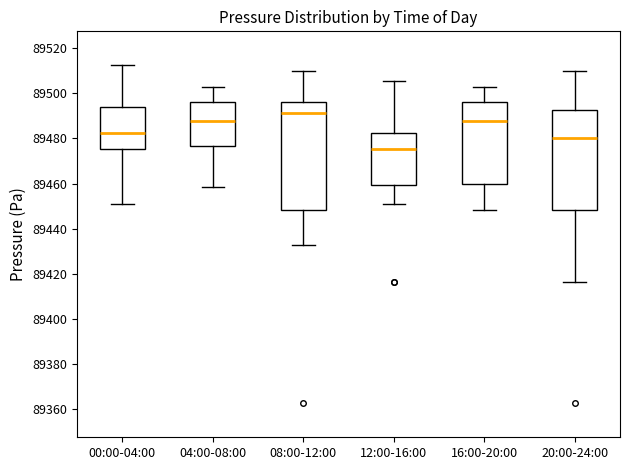

Which box is the tallest, from its lower edge to its upper edge?

08:00-12:00